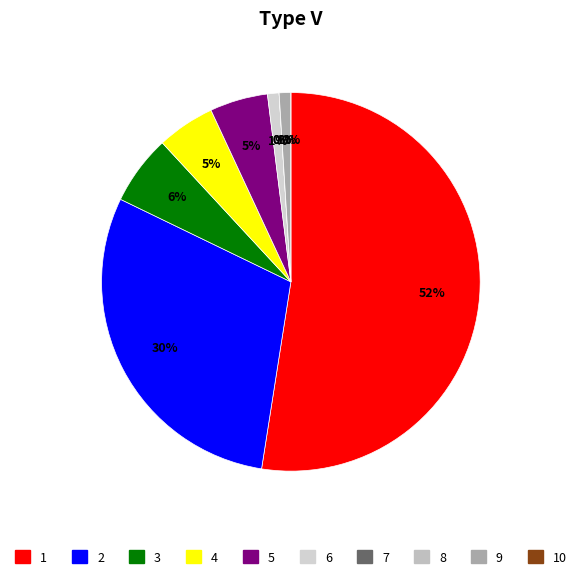

To the nearest percent, what is the combined percentage of 9 and 7?

1%